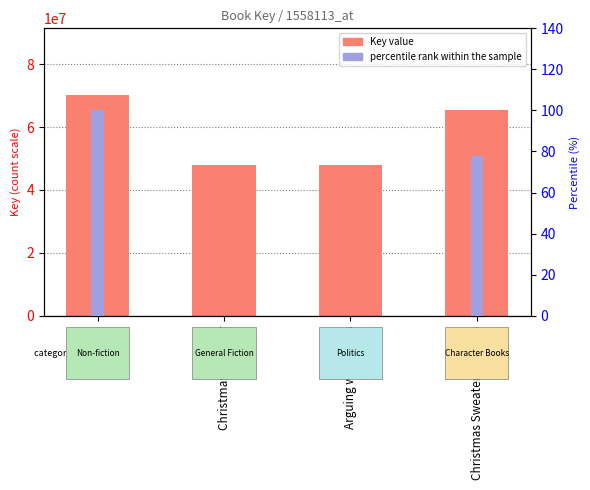

Reading left to right, list all the values displayed in this chart.

Key (raw): Broke=70354117.0	Christmas Sweater=47927127.0	Arguing with Idiots=47938771.0	Christmas Sweater (Picture)=65421272.0
percentile rank within the sample: Broke=100.0	Christmas Sweater=0.0	Arguing with Idiots=0.1	Christmas Sweater (Picture)=78.0